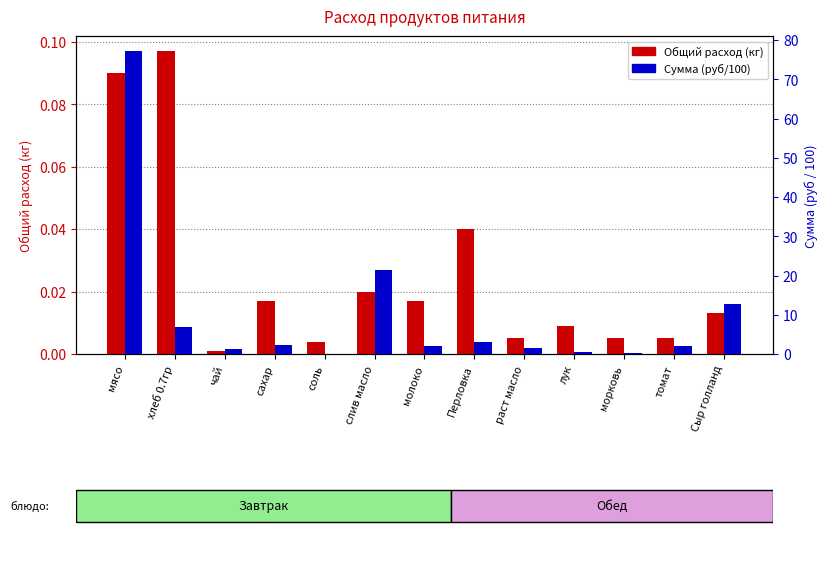

Does the chart contain stacked bars?

No